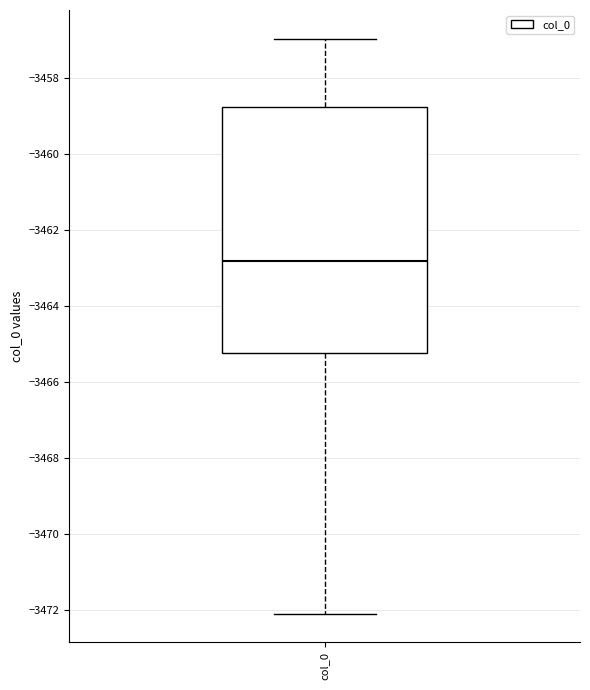

Transcribe this box plot: give where the median line is, the range the box spans, and where the two whiskers end, as read against the y-axis. The values are not printed on the chart, so give them approximately, as read against the axis.

median -3462.8, box -3465.2 to -3458.8, whiskers -3472.2 to -3457.0